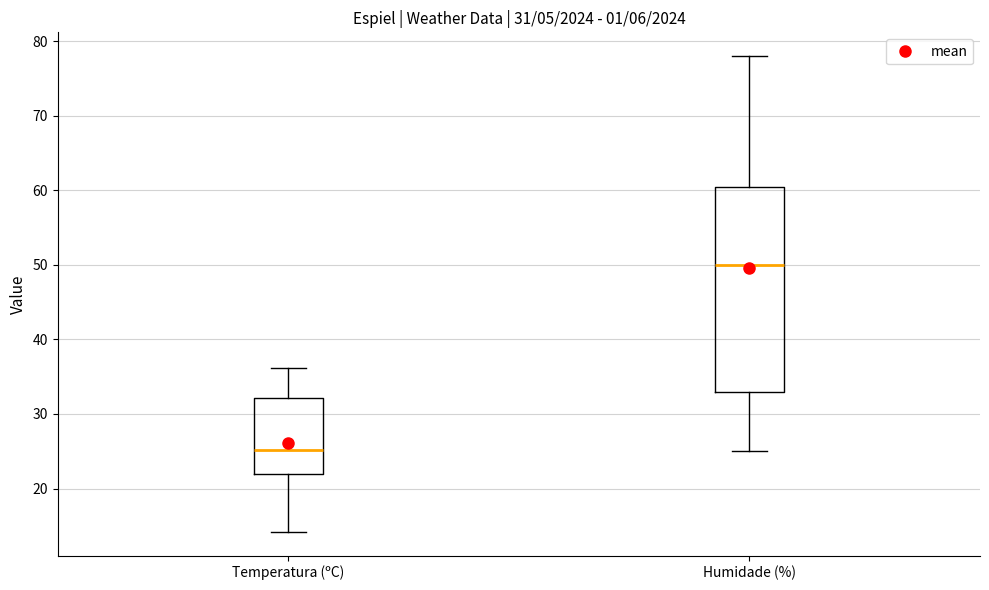

Which box's median line is the lowest?

Temperatura (ºC)